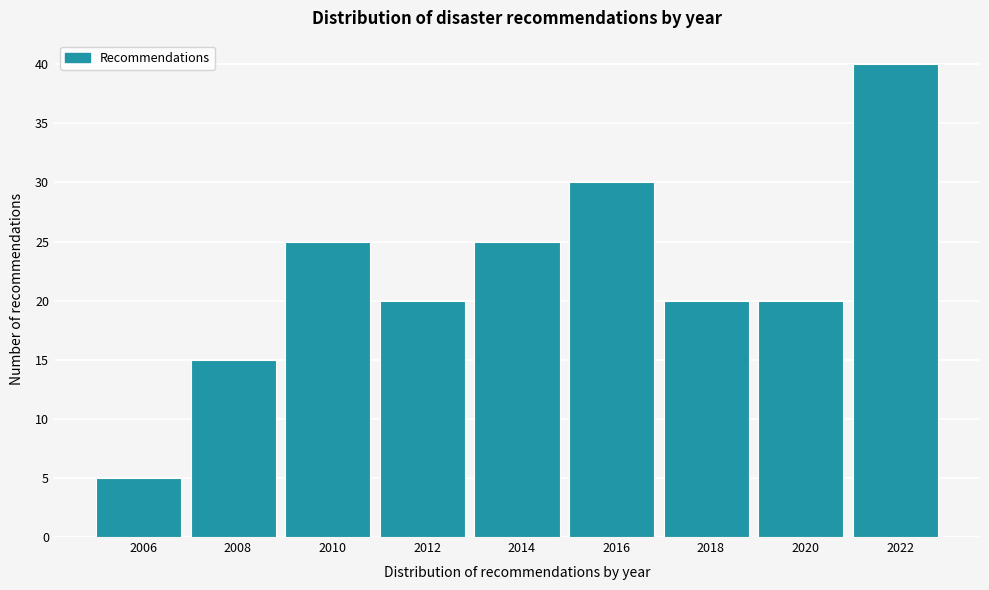

Reading left to right, list all the values displayed in this chart.

5	15	25	20	25	30	20	20	40